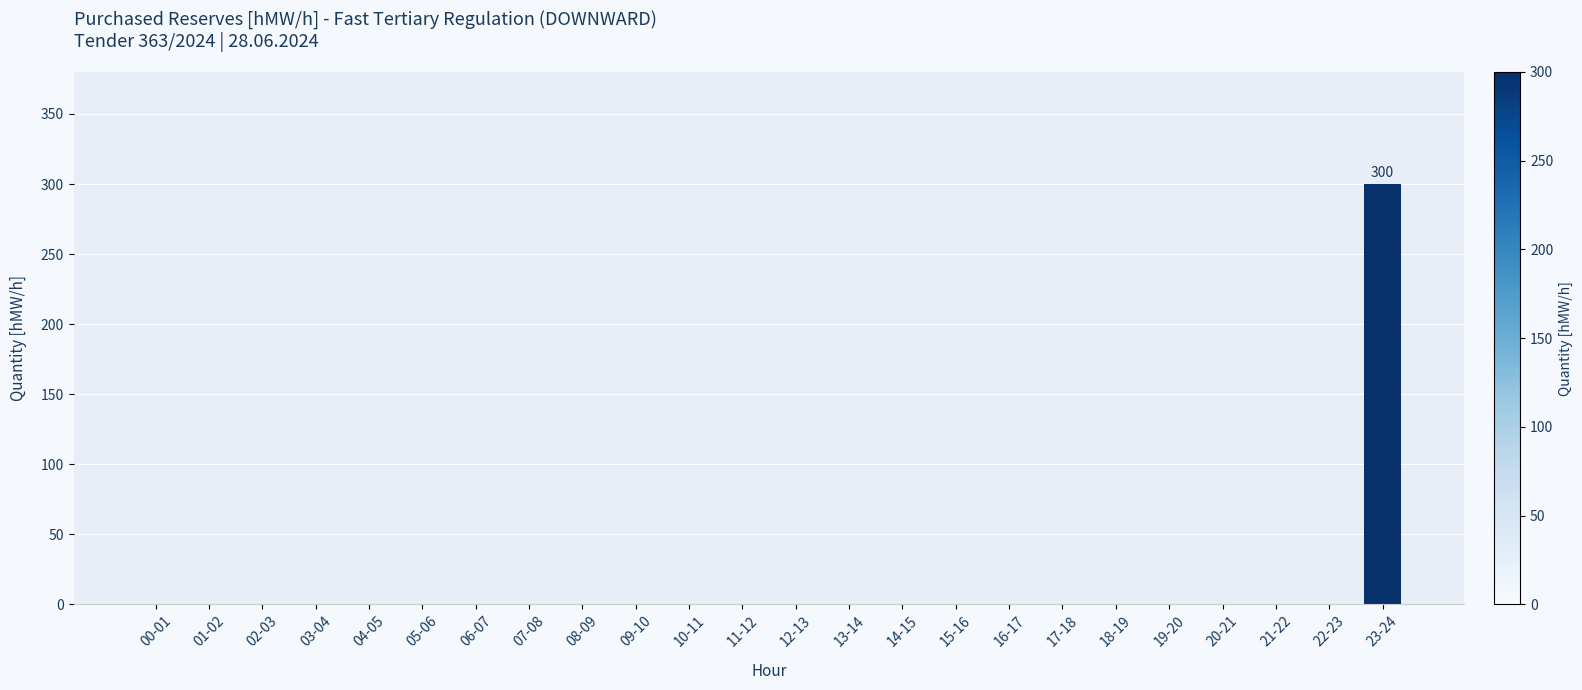

Which label corresponds to the largest value in the chart?

23-24